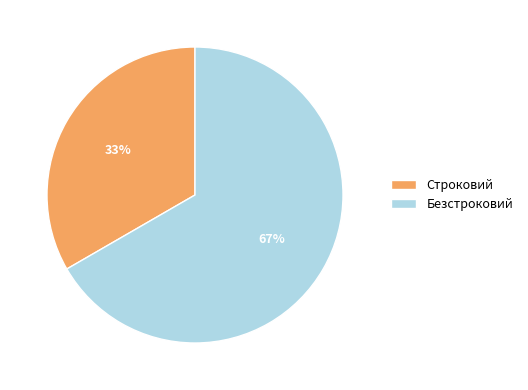

Which slice is the smallest?

Строковий